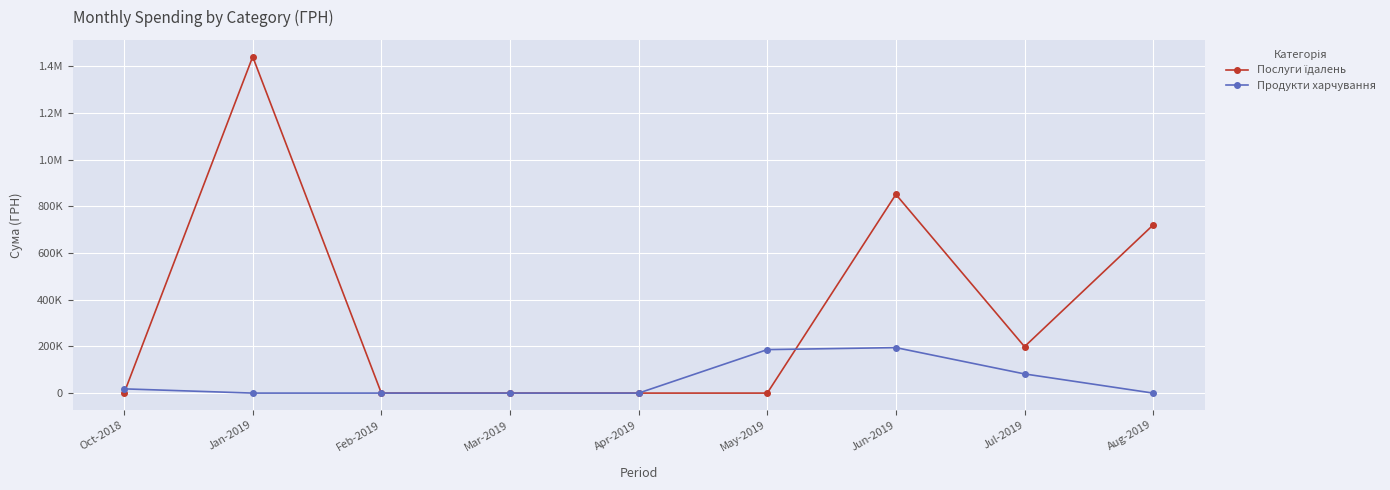

What is the difference between the maximum and minimum values in the Послуги їдалень series?

1441837.8